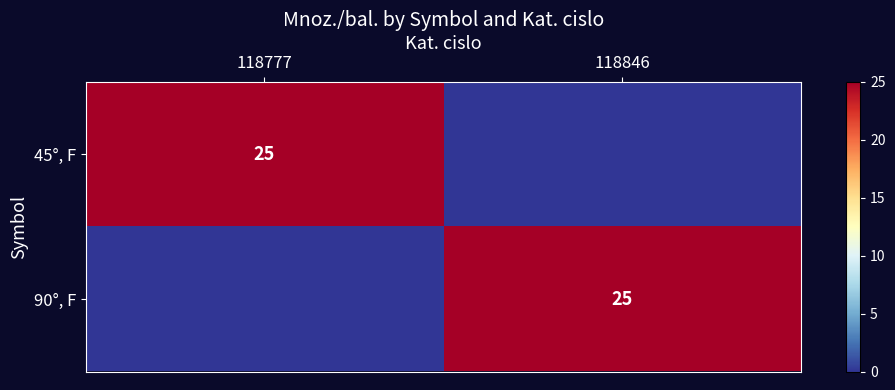

Is it true that 90°, F equals 25 at 118846?

True